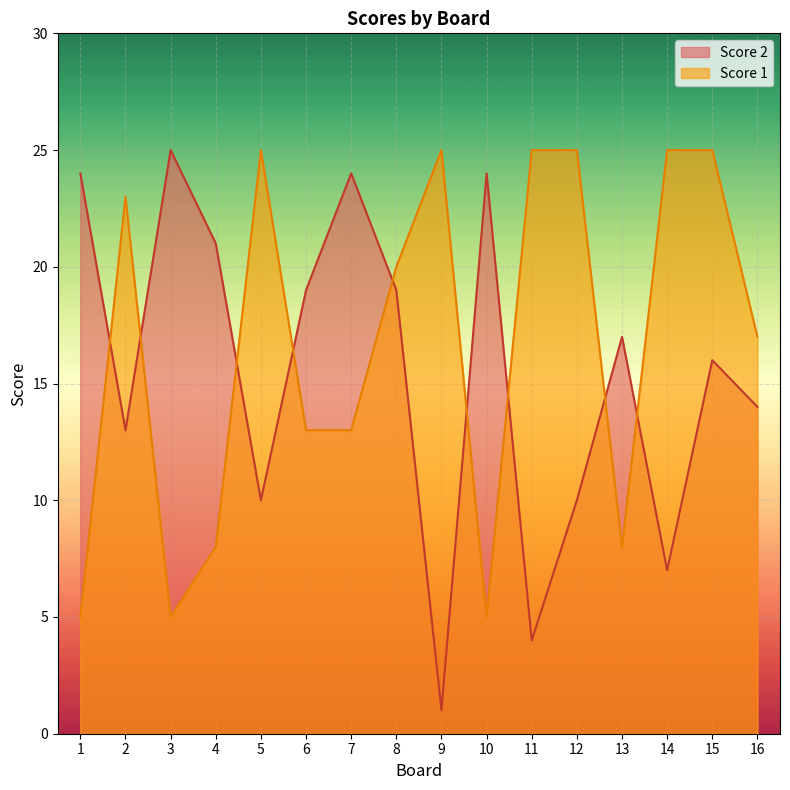

Where is the first local maximum for Score 1?

2